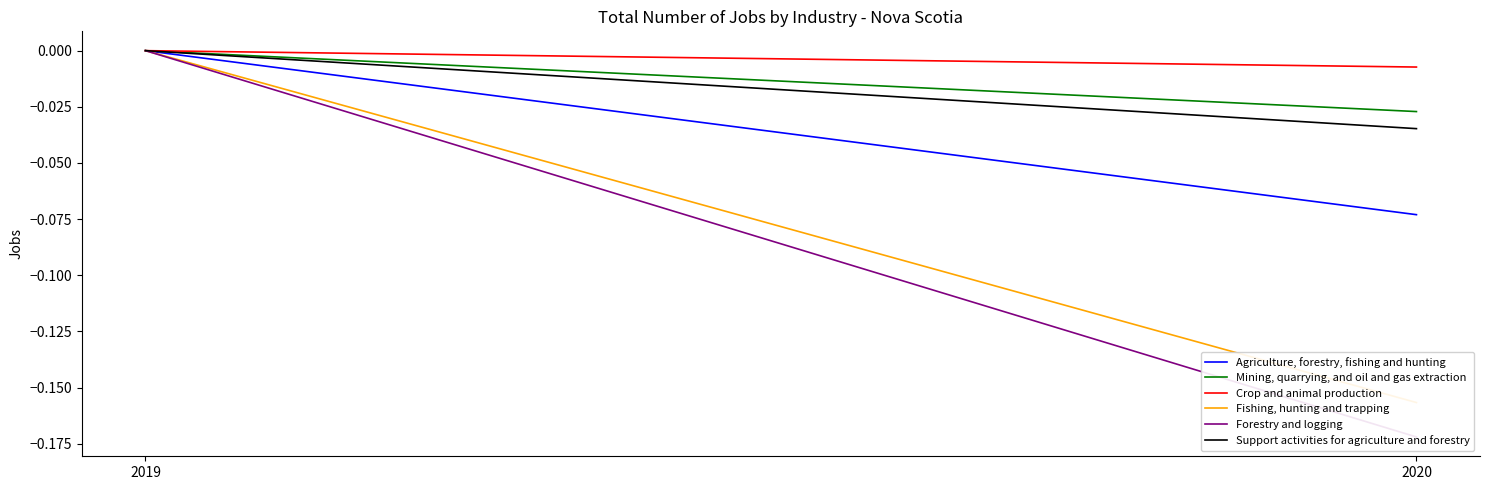

At 2019, list the series in order from largest to smallest.

Agriculture, forestry, fishing and hunting, Mining, quarrying, and oil and gas extraction, Crop and animal production, Fishing, hunting and trapping, Forestry and logging, Support activities for agriculture and forestry